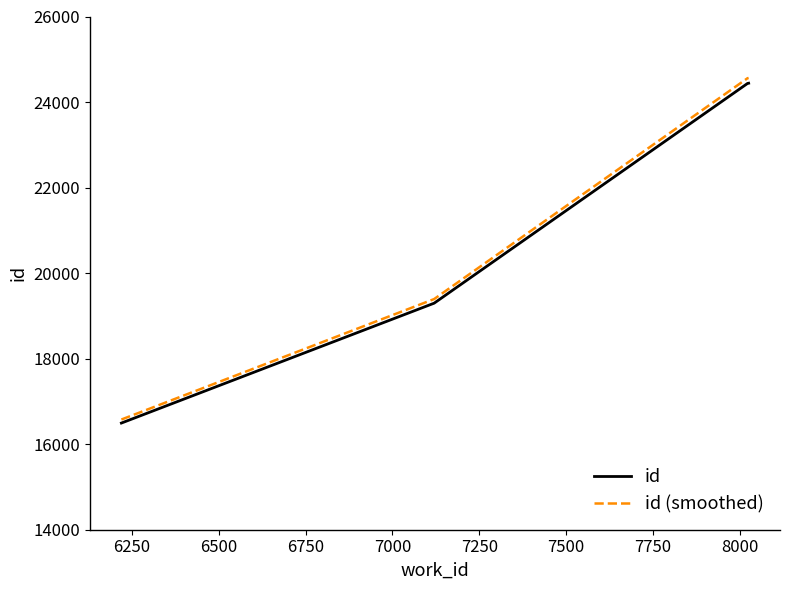

What is the lowest value of the id series?

16494.0